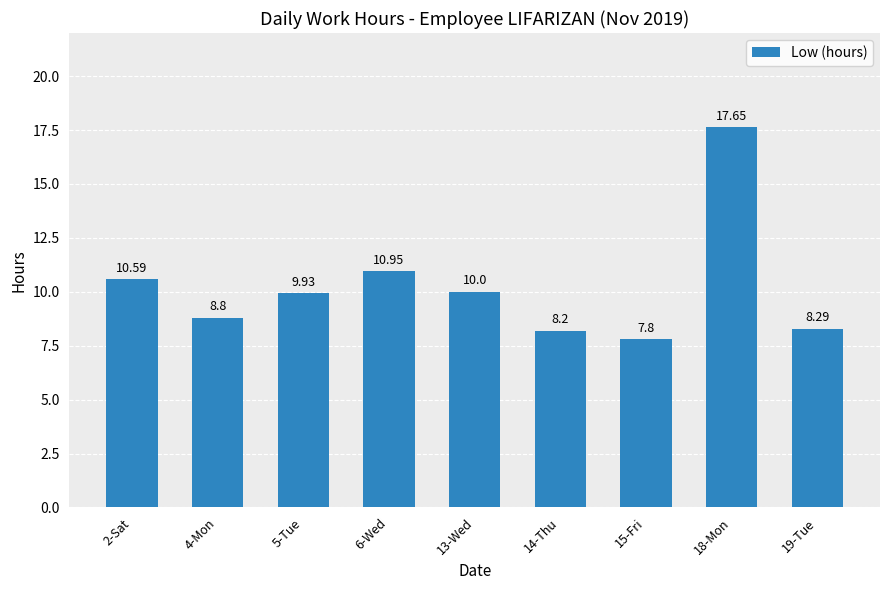

What position from the left is 13-Wed?

5